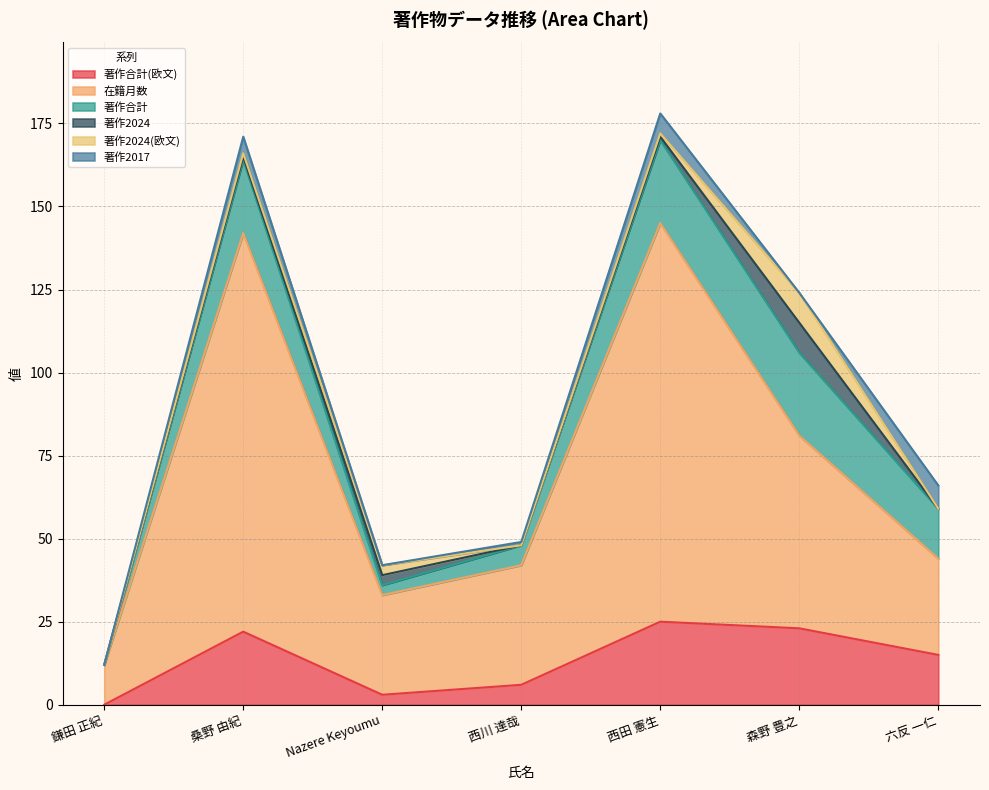

At 森野 豊之, list the series in order from largest to smallest.

在籍月数, 著作合計, 著作合計(欧文), 著作2024, 著作2024(欧文), 著作2017